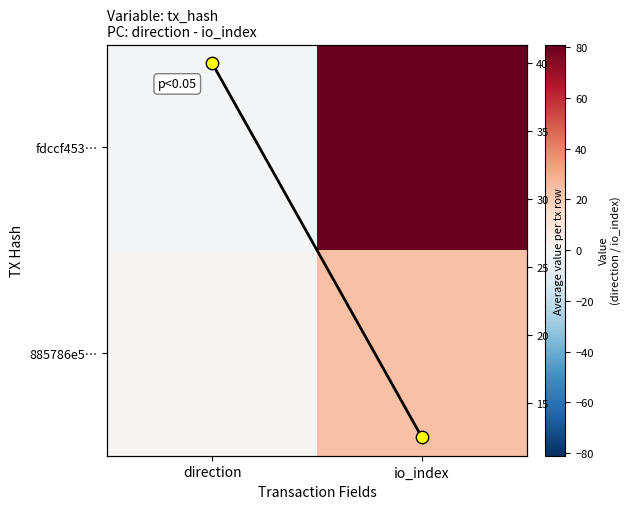

What is the highest value of the row mean pts series?

40.0